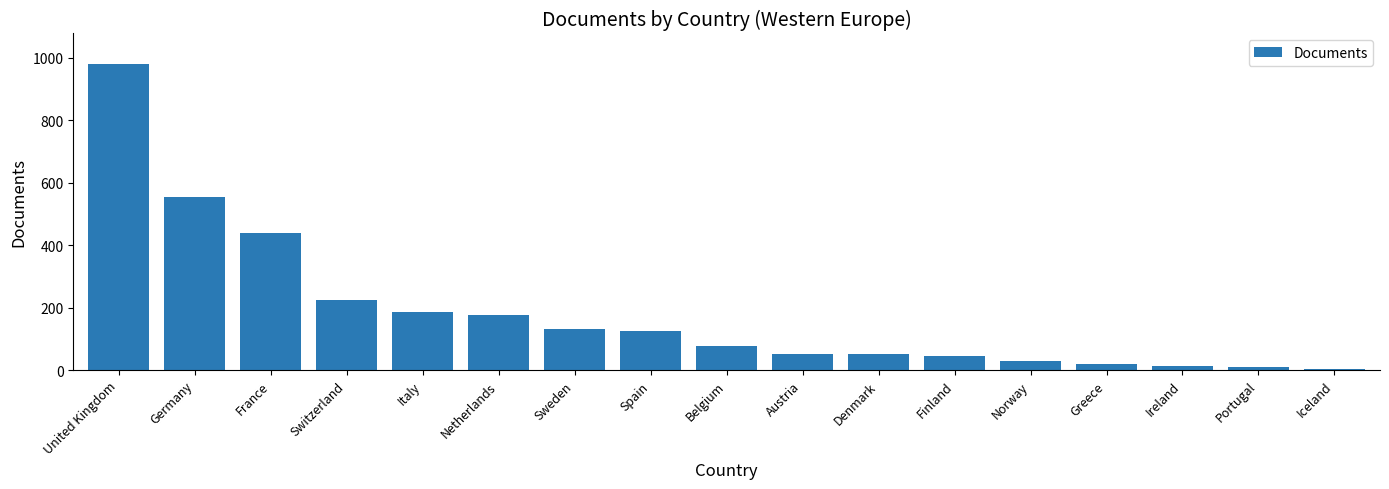

What is the change in value from Norway to Iceland?

-26